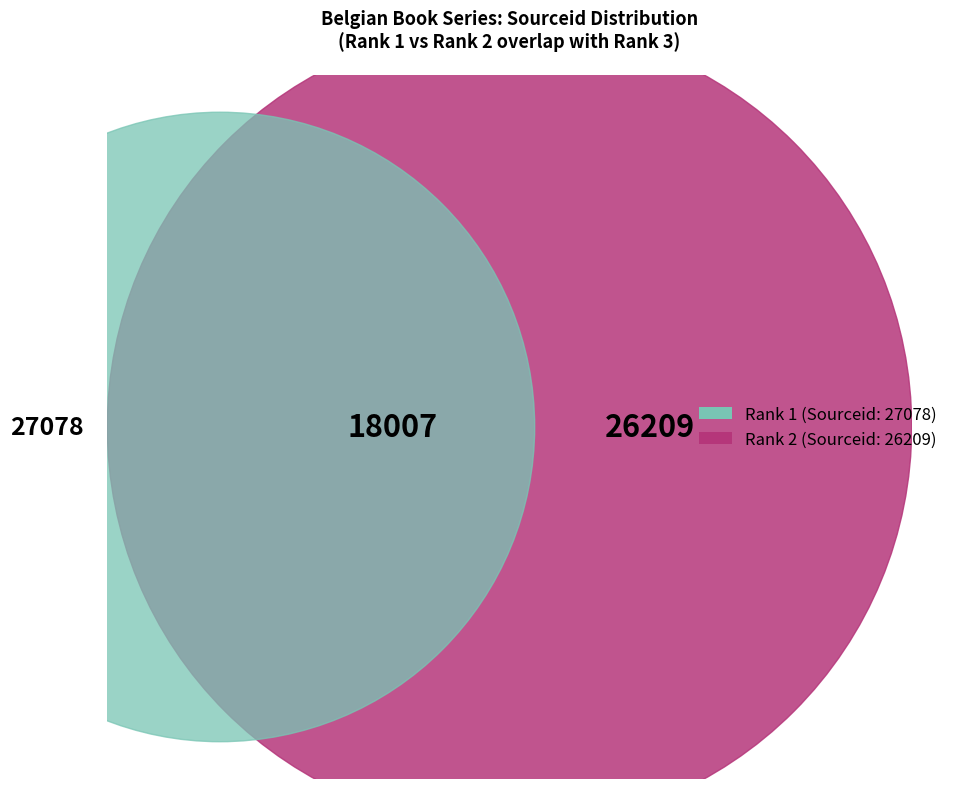

What percentage is the 1 slice, to the nearest percent?

38%